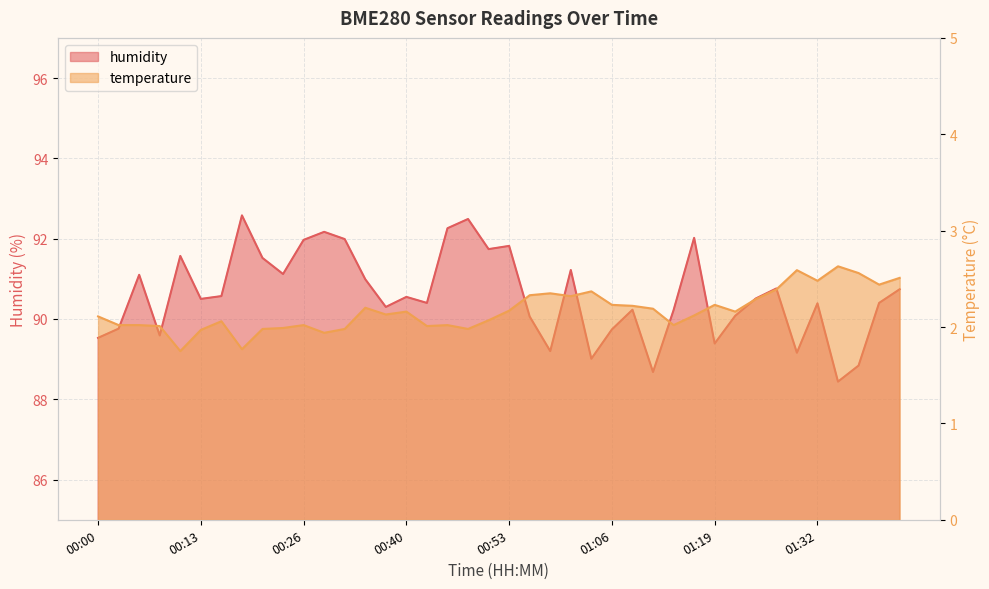

Rank the series at 00:58 from lowest to highest value.

temperature, humidity